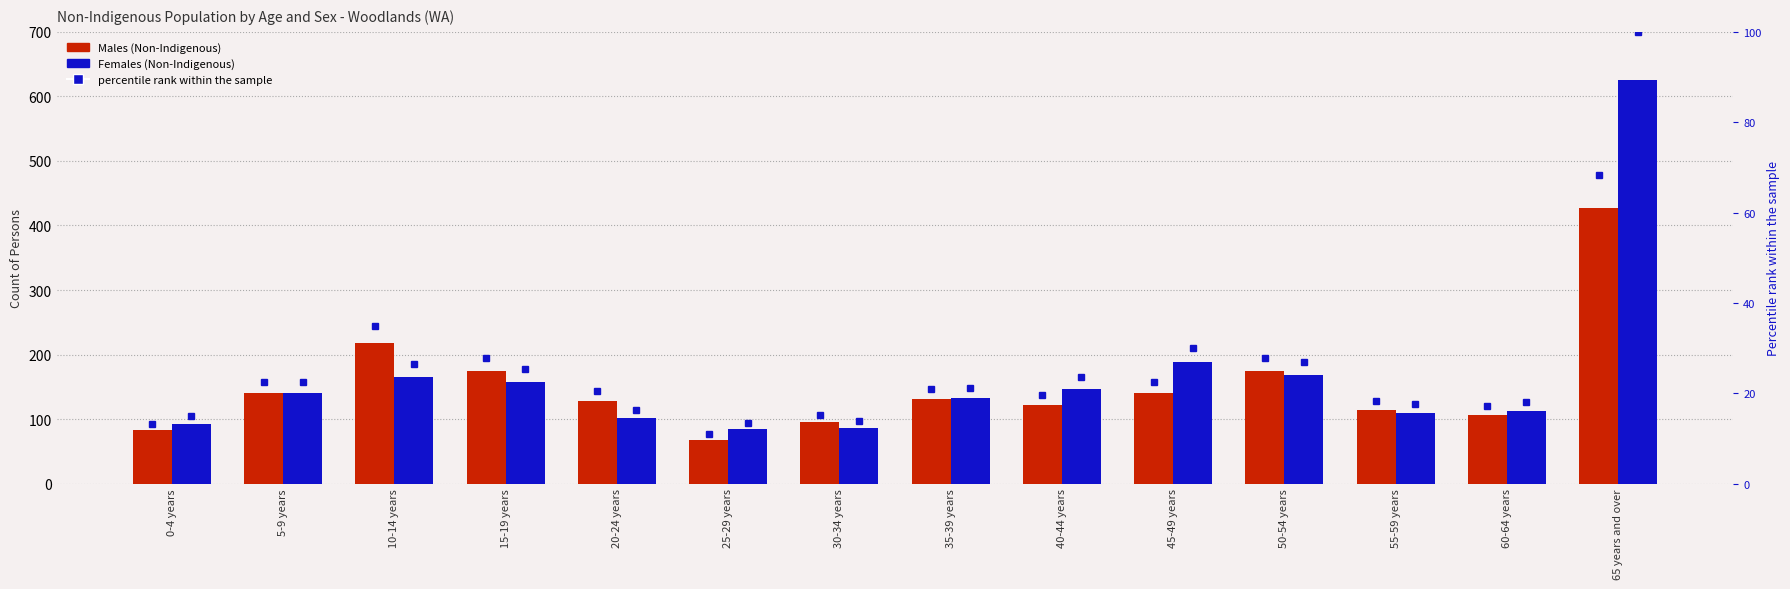

What is the label of the 8th bar from the left?

35-39 years